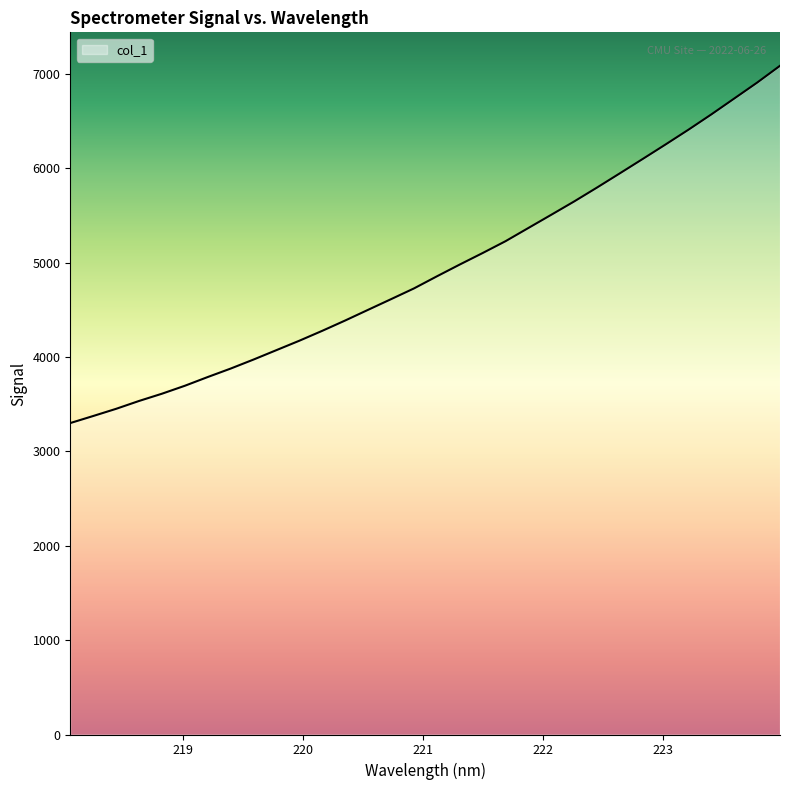

What is the difference between the maximum and minimum values?

3785.1